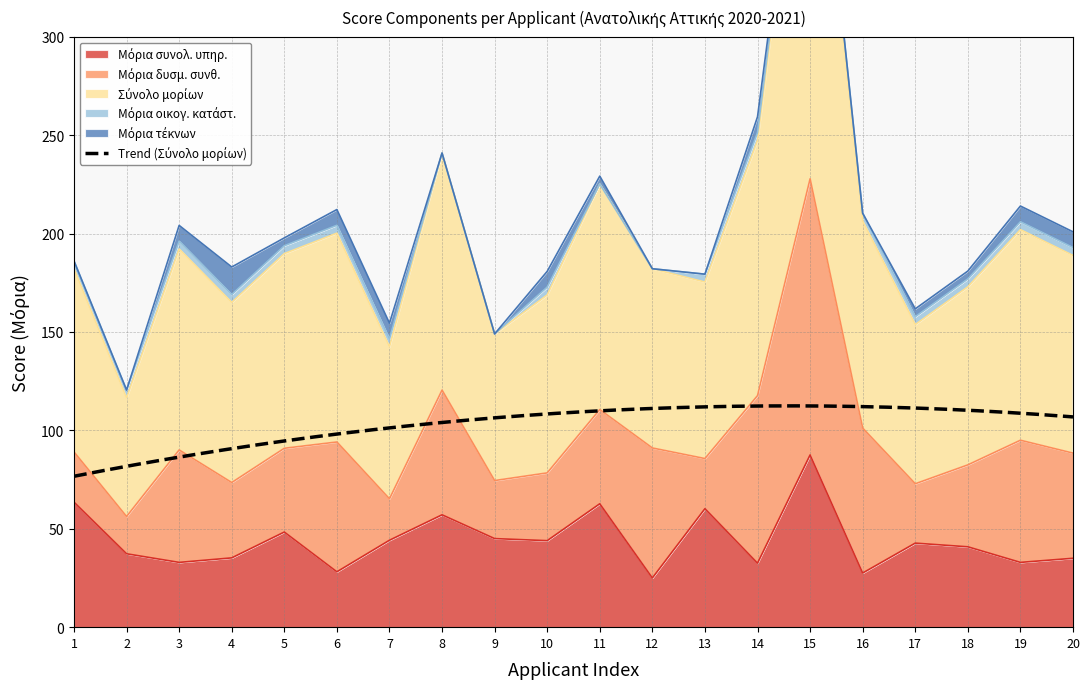

What is the sum of the Μόρια τέκνων values at 15 and 3?

8.0